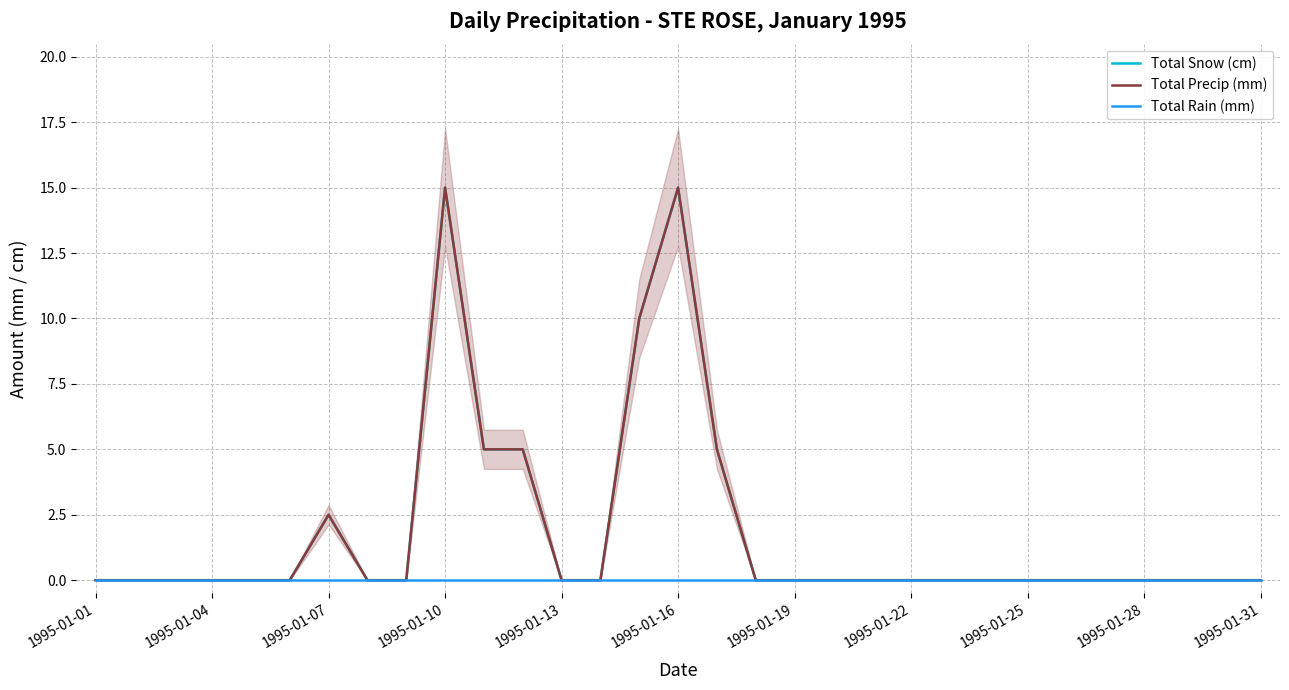

Rank the series by their maximum value, from highest to lowest.

Total Snow (cm), Total Precip (mm), Total Rain (mm)